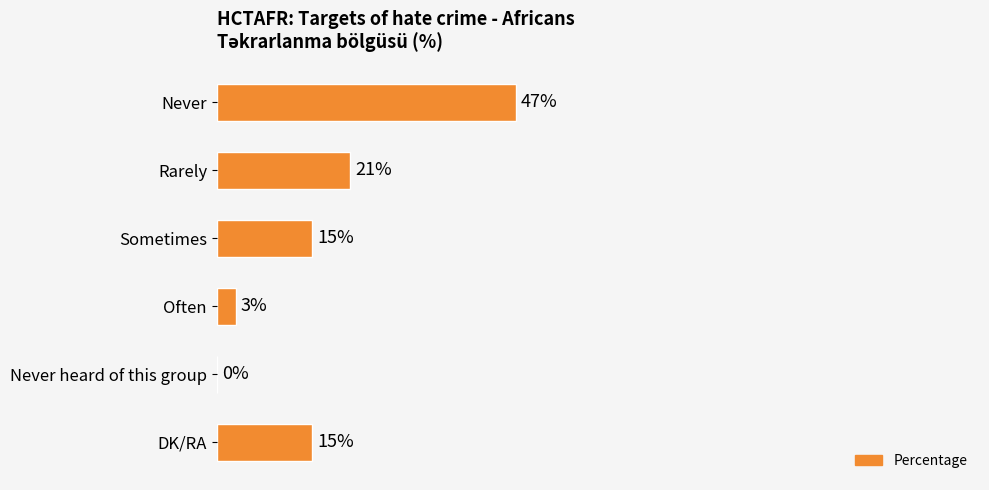

Which category has the highest value across all series?

Never